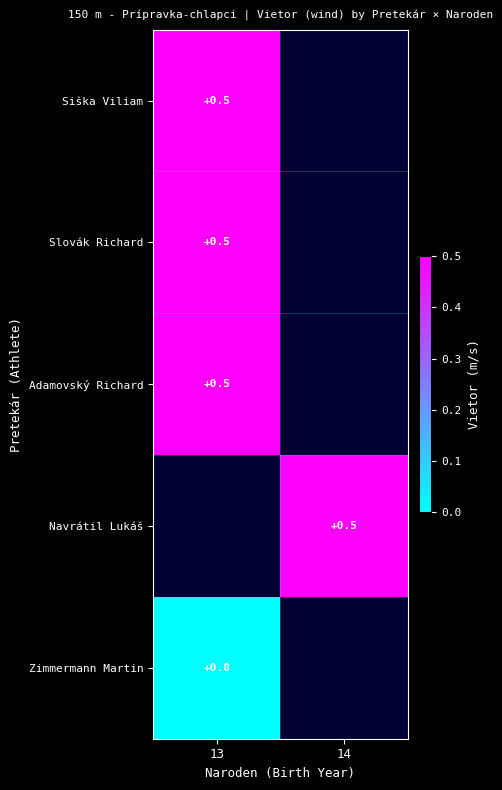

At how many categories does at least one series exceed 0?

2